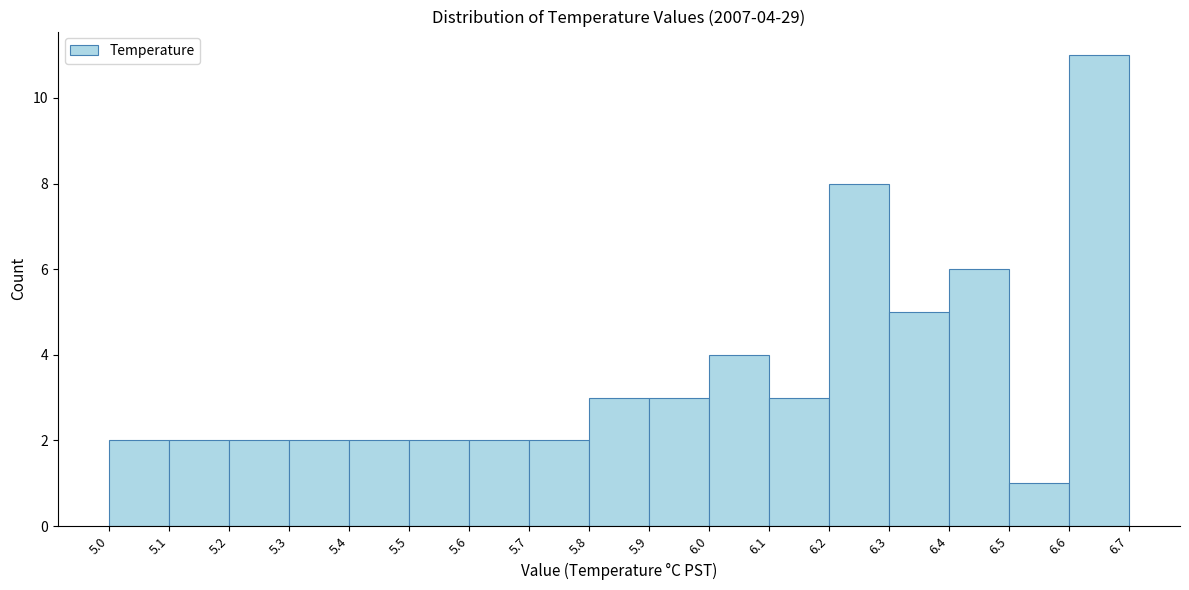

Over which range of the x-axis is the bar tallest?

6.6 to 6.7